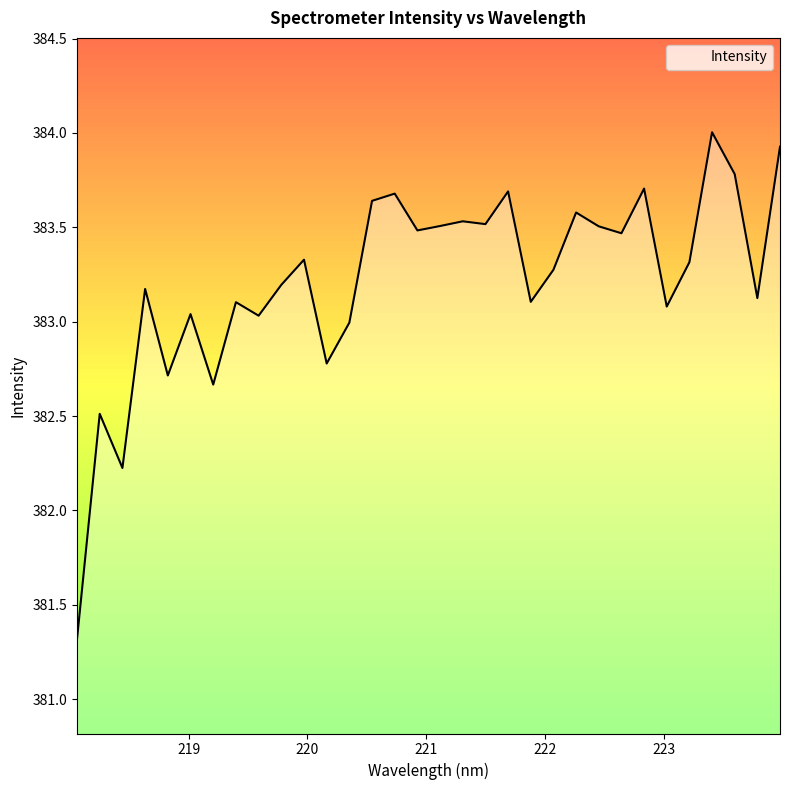

What is the minimum value shown in the chart?

381.3